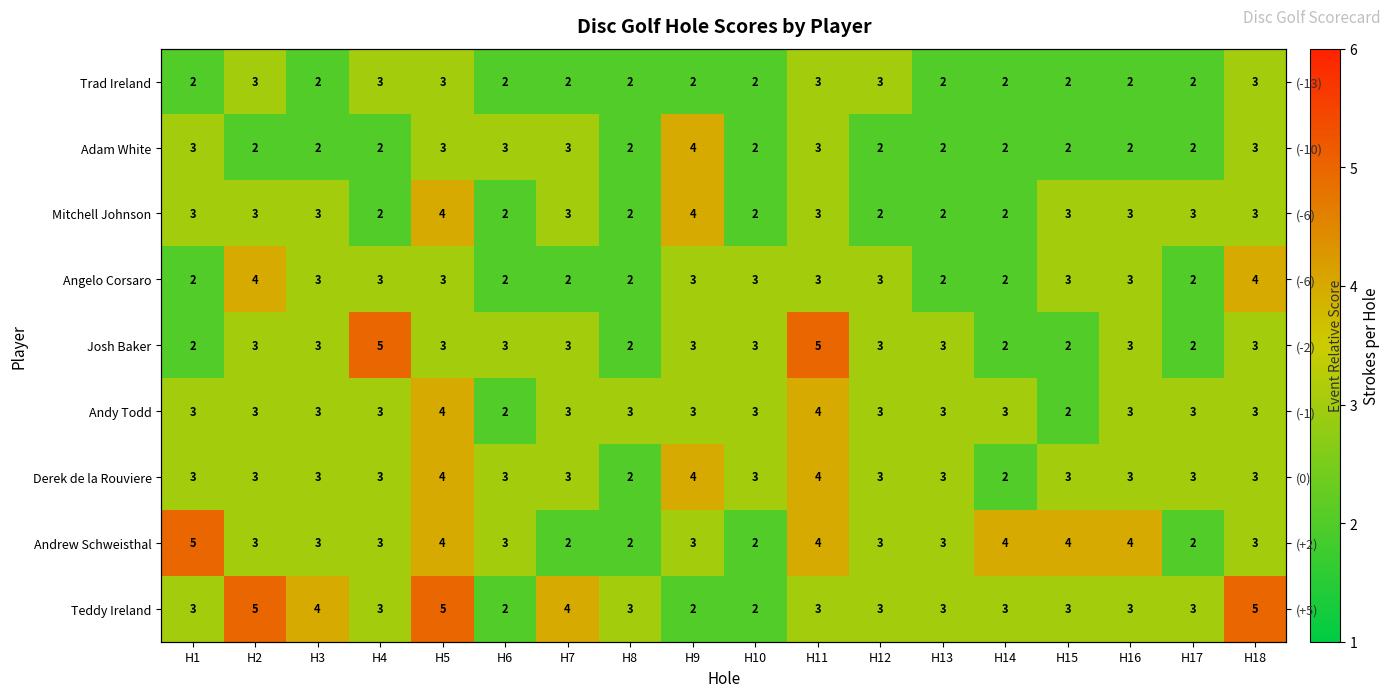

How many values in the Trad Ireland series exceed 2?

6